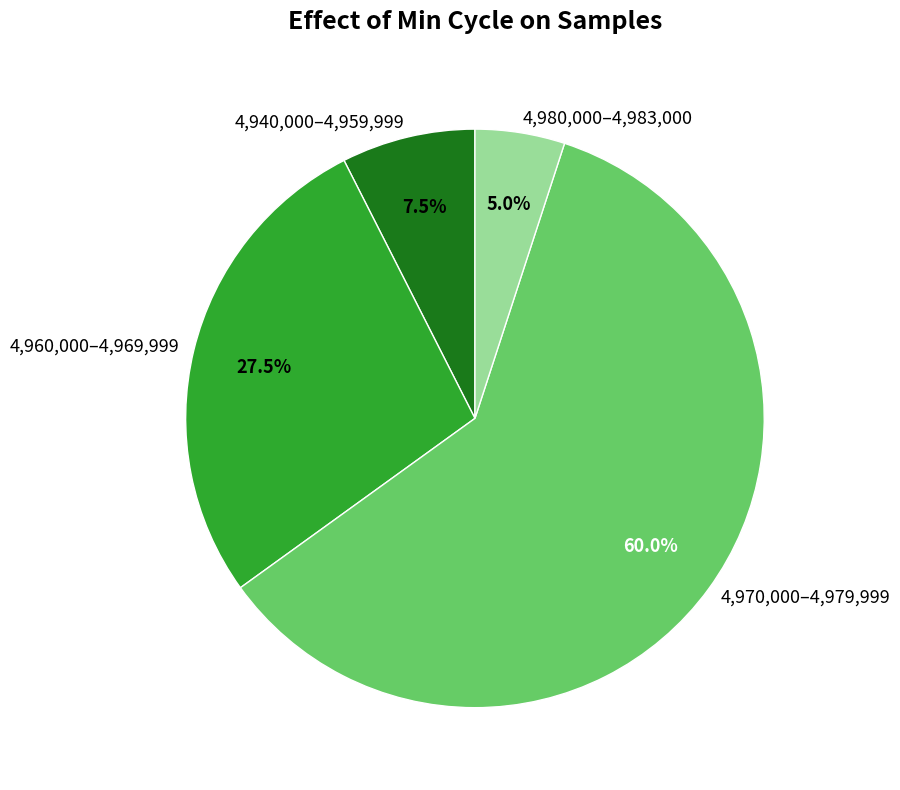

Combined, do 4,970,000–4,979,999 and 4,980,000–4,983,000 account for over 50%?

Yes